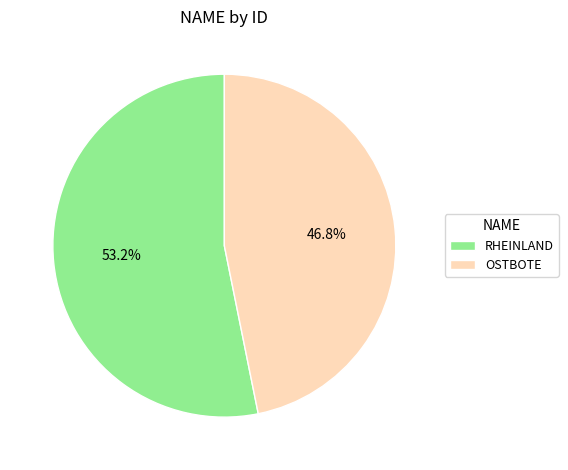

Between OSTBOTE and RHEINLAND, which is larger?

RHEINLAND